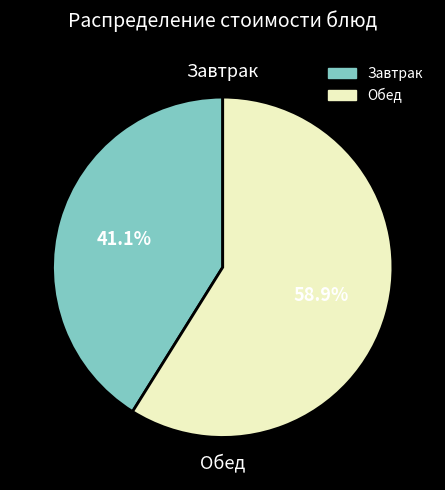

Is there any slice that represents more than half of the pie?

Yes